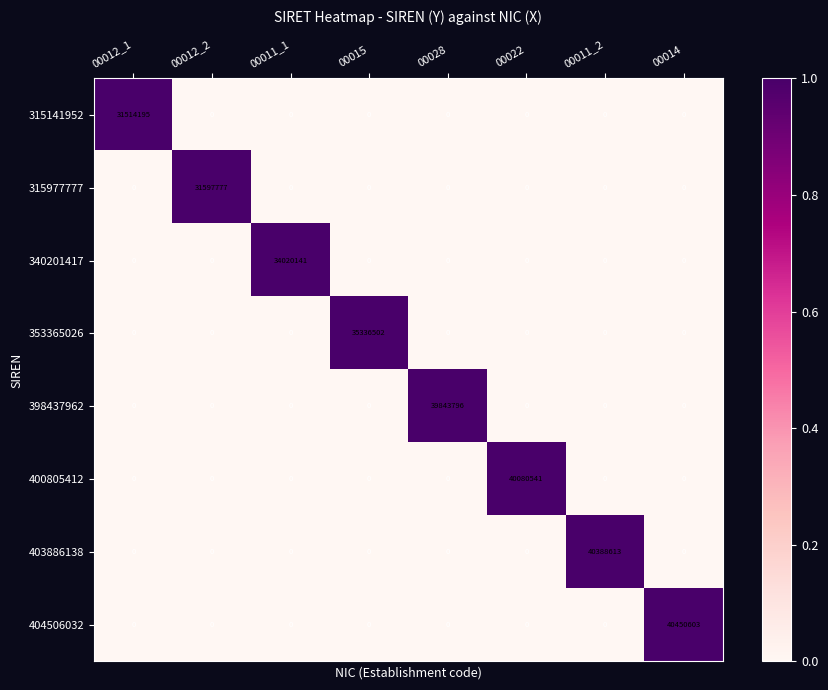

At which label does 404506032 reach its peak?

00014